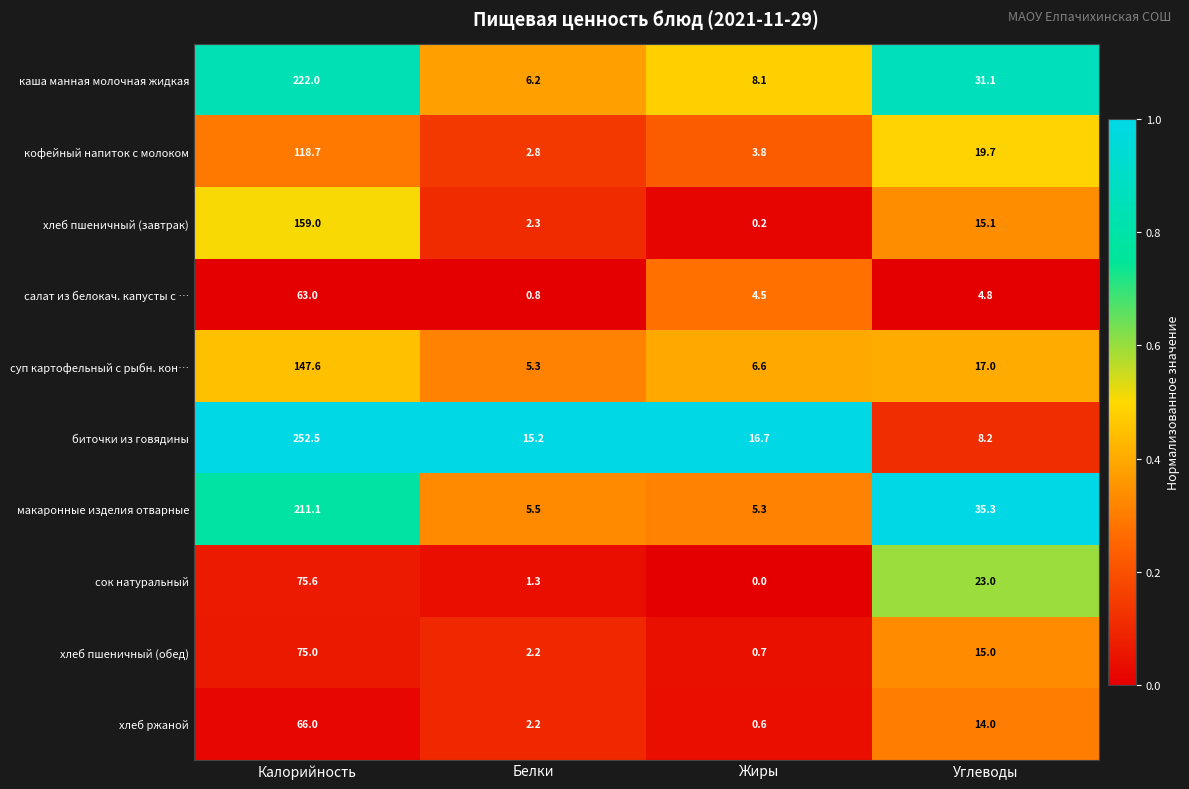

Which category has the lowest value across all series?

Жиры